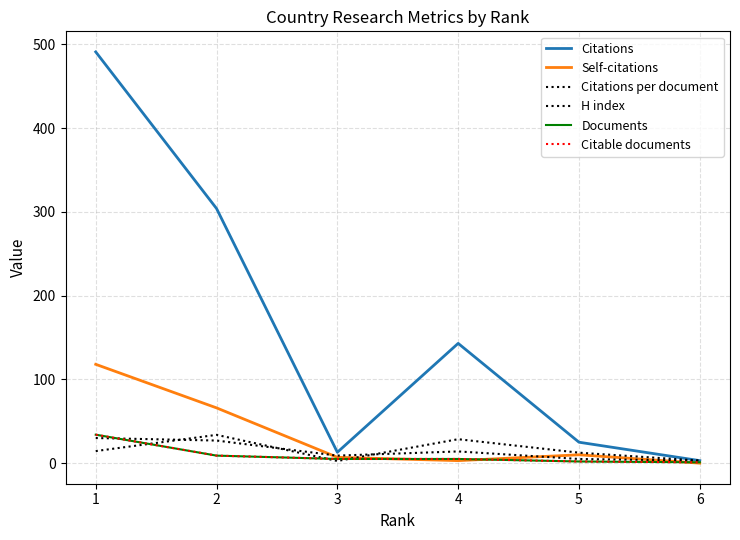

Does the chart have visible grid lines?

Yes